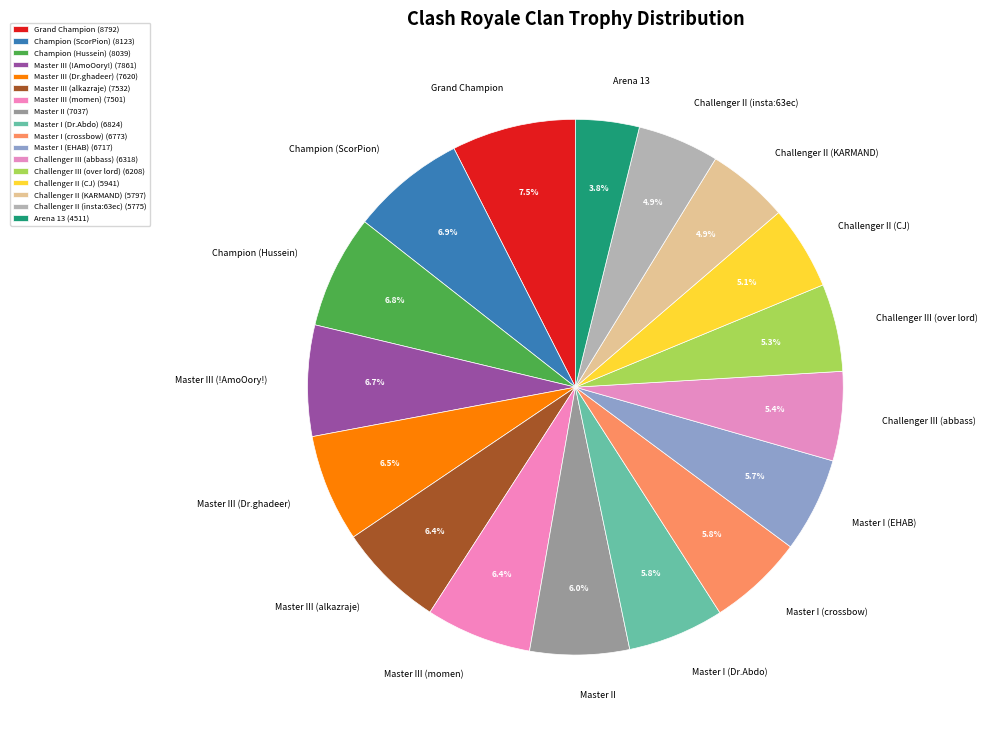

Count the number of slices in the pie.

17